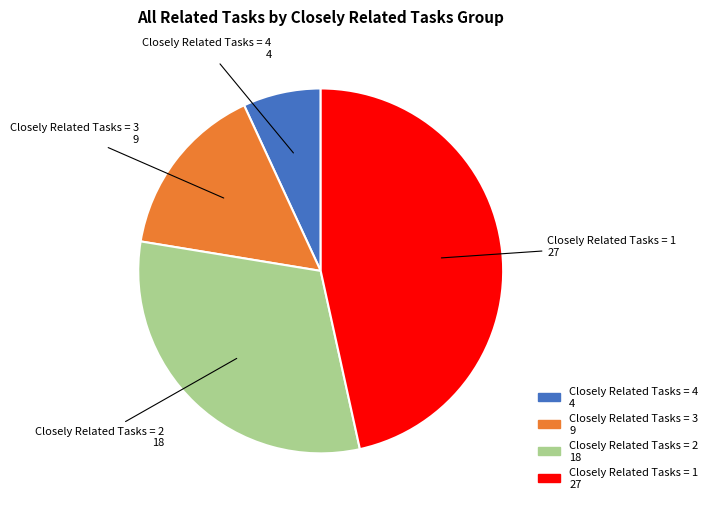

Is there a majority slice in this chart?

No